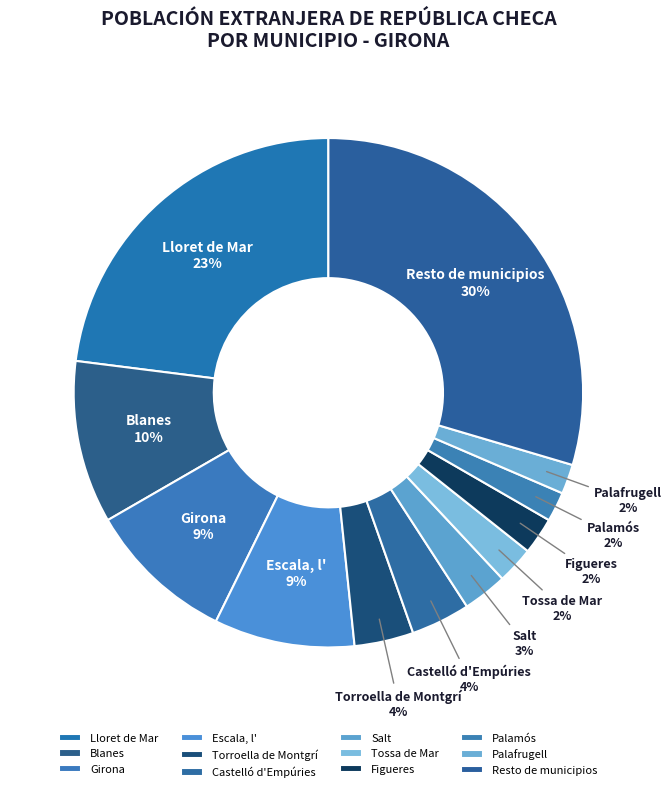

Which slice is the largest?

Resto de municipios